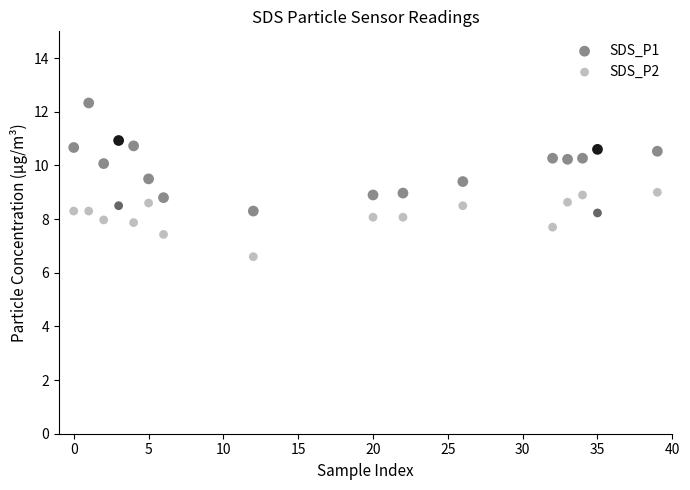

Which series contains the highest Y value?

SDS_P1